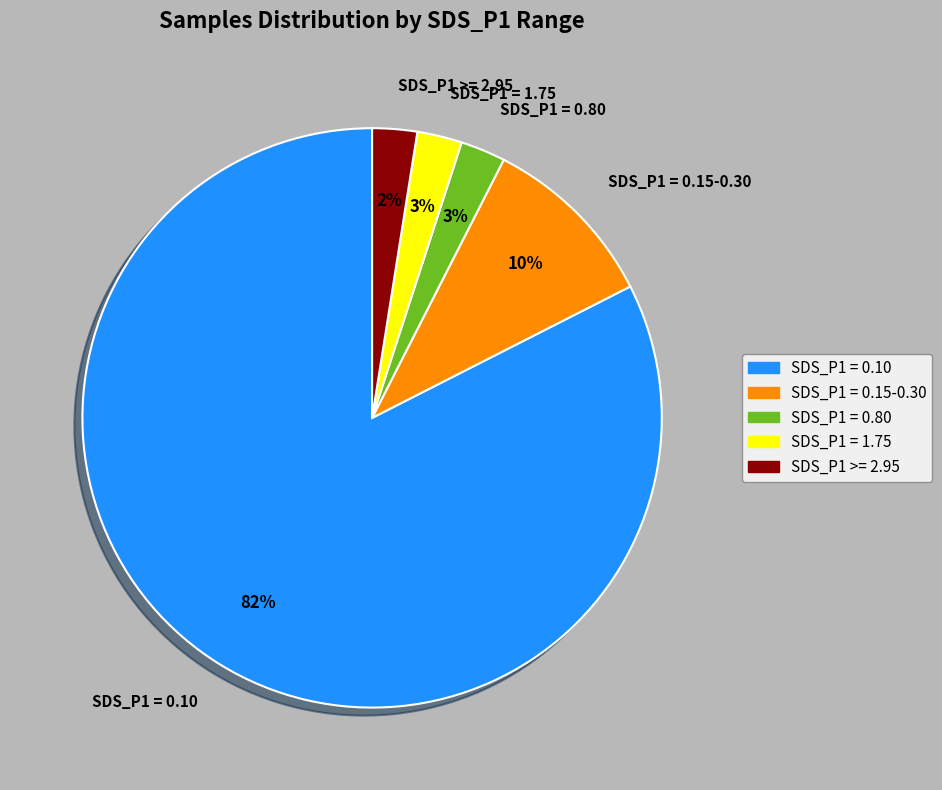

Is SDS_P1 = 0.15-0.30 the majority of the pie?

No